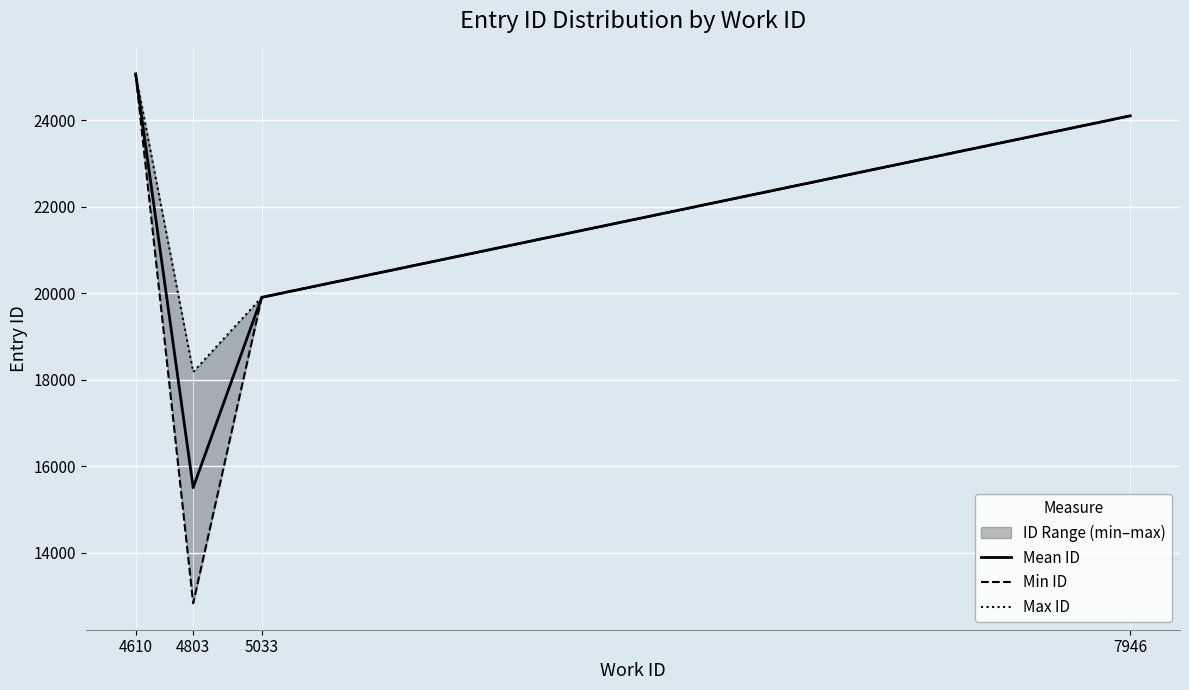

Where does the Min ID series first go above 24098?

4610